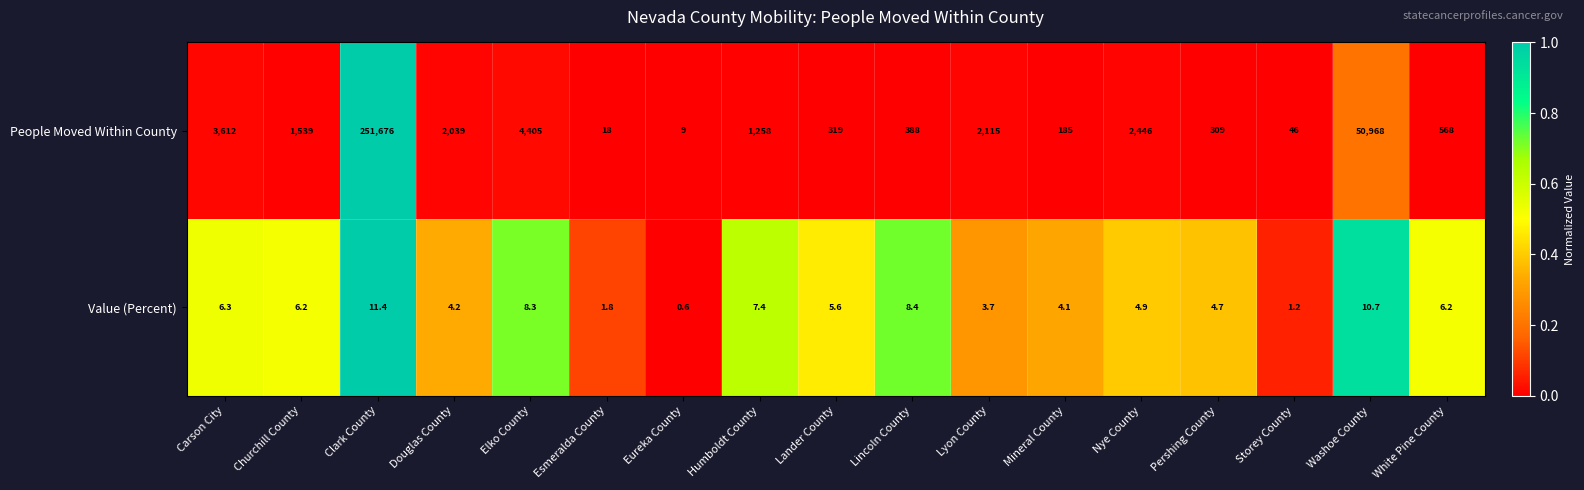

What is the sum of the People Moved Within County values at Humboldt County and Elko County?

5663.0